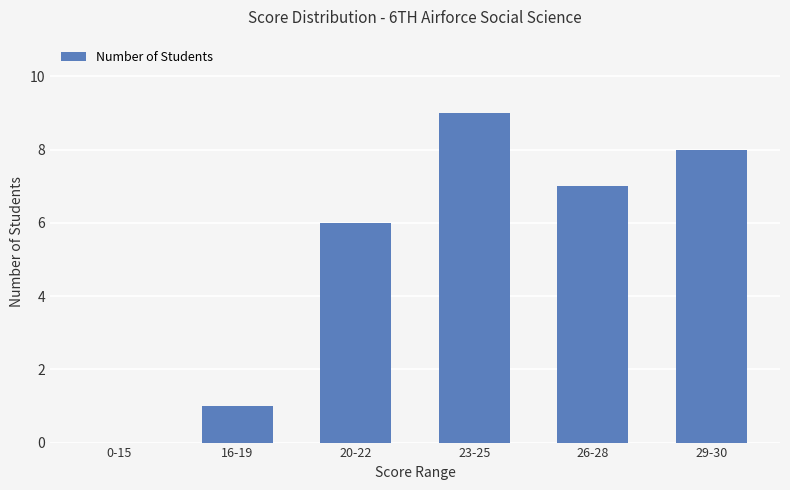

Where is the data nearest to the value 4?

20-22